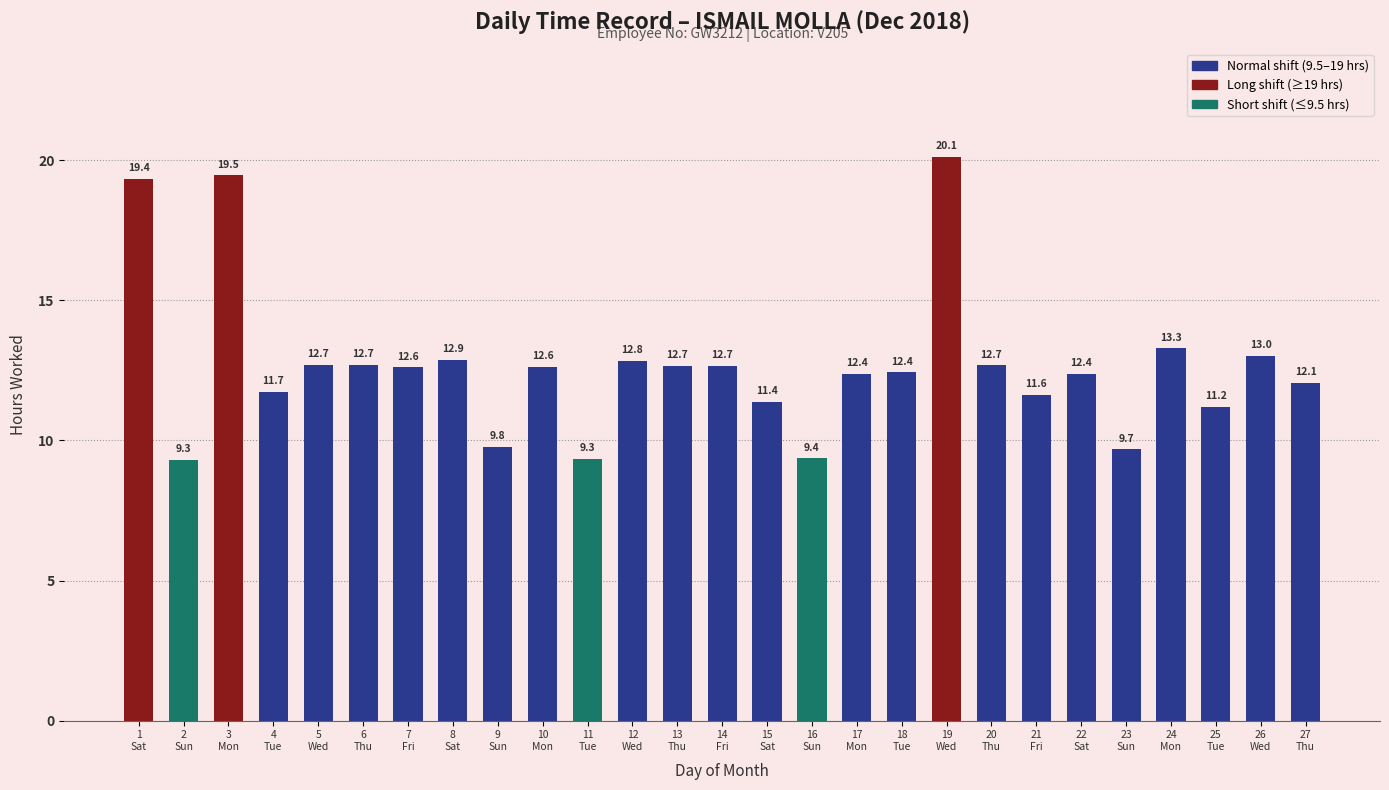

What is the maximum value shown in the chart?

20.1